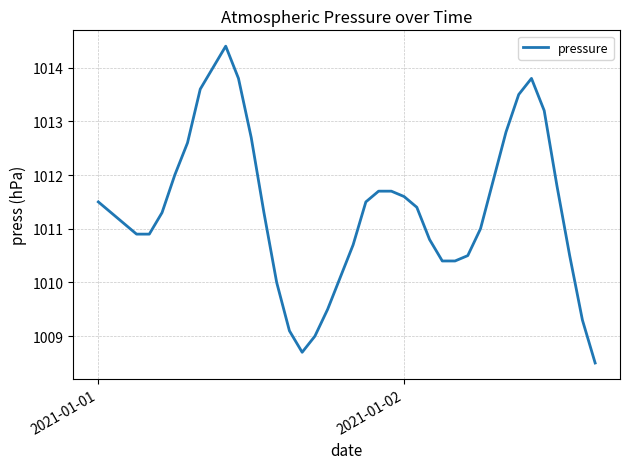

What is the difference between the maximum and minimum values?

5.9